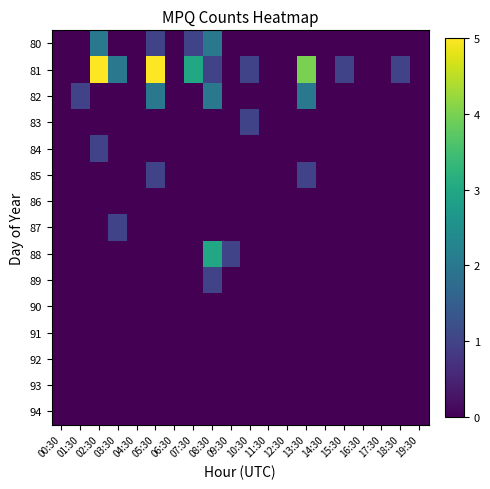

At which category does the chart reach its minimum across all series?

00:30